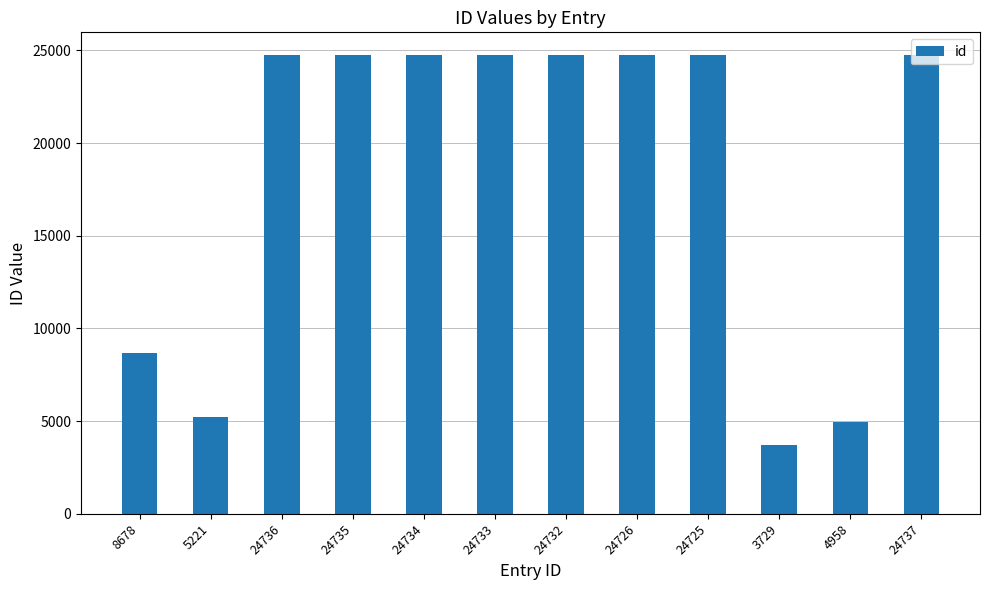

Which label corresponds to the smallest value in the chart?

3729